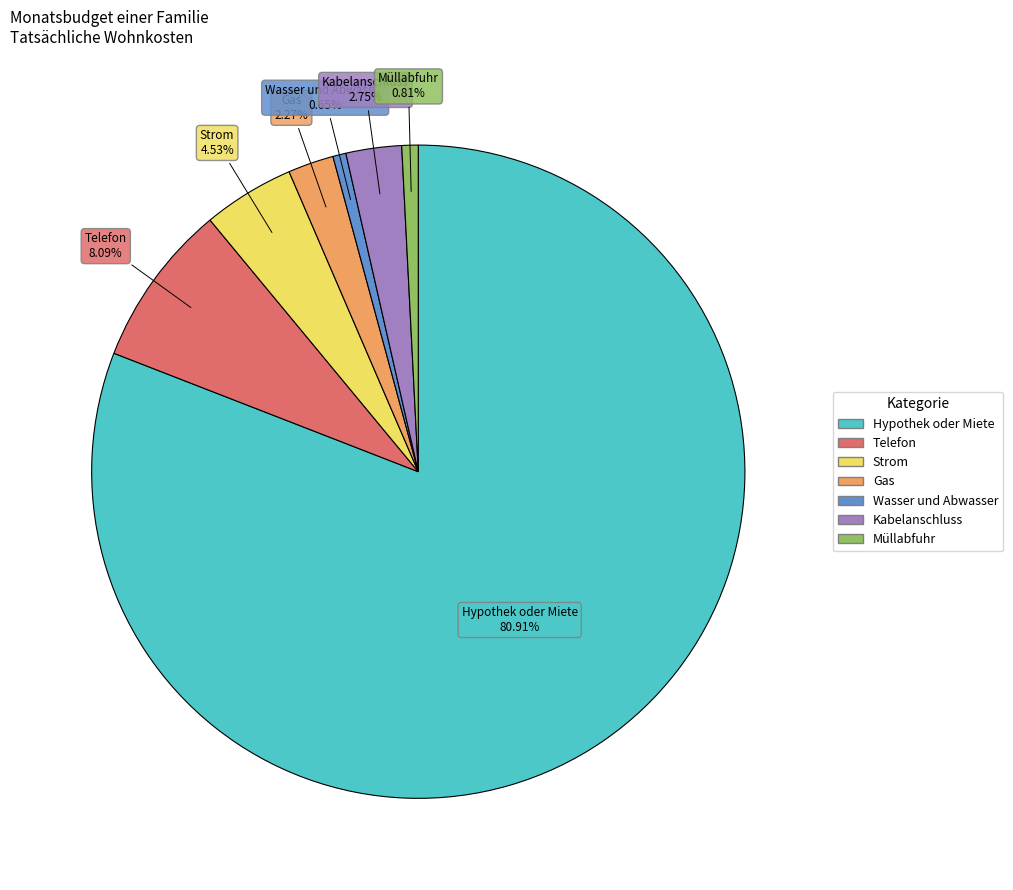

Does any single category account for the majority?

Yes